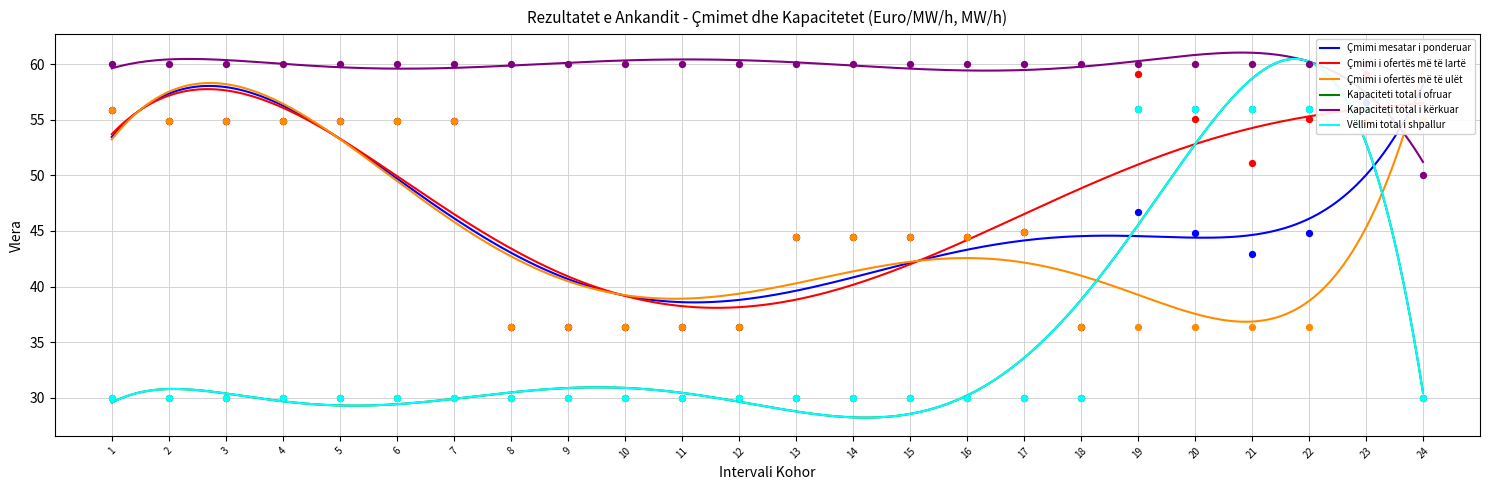

At how many categories does at least one series exceed 58?

23